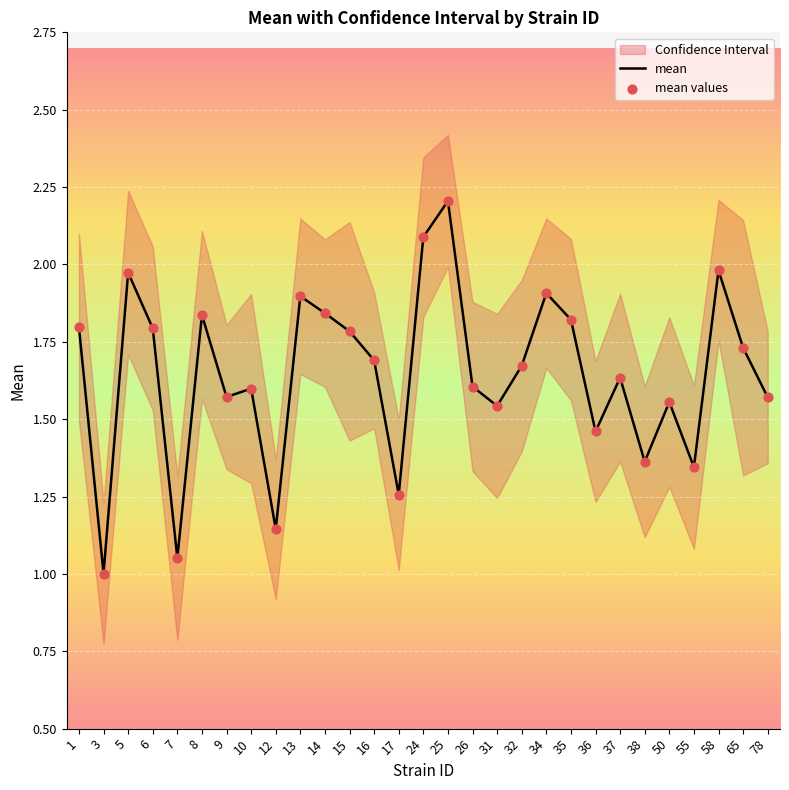

Which series has the largest total across all categories?

mean